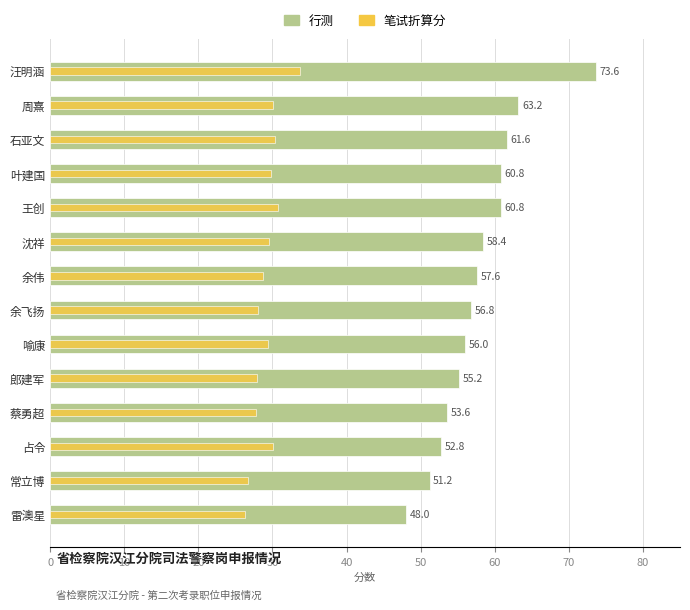

How many bars are there in each group?

2